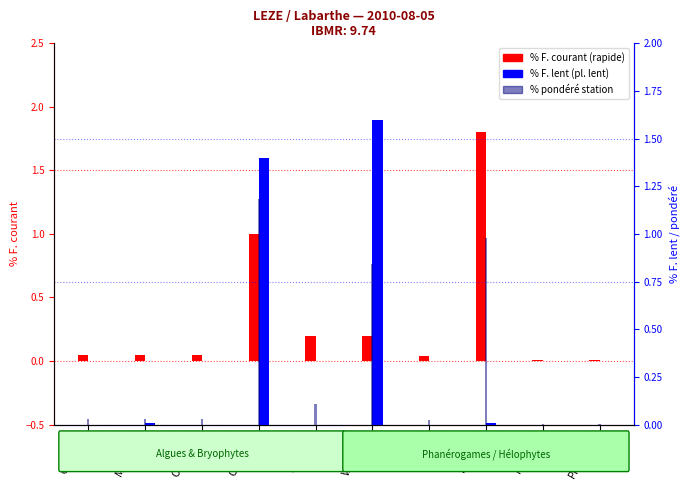

What is the sum of all % pondéré station values?

3.2